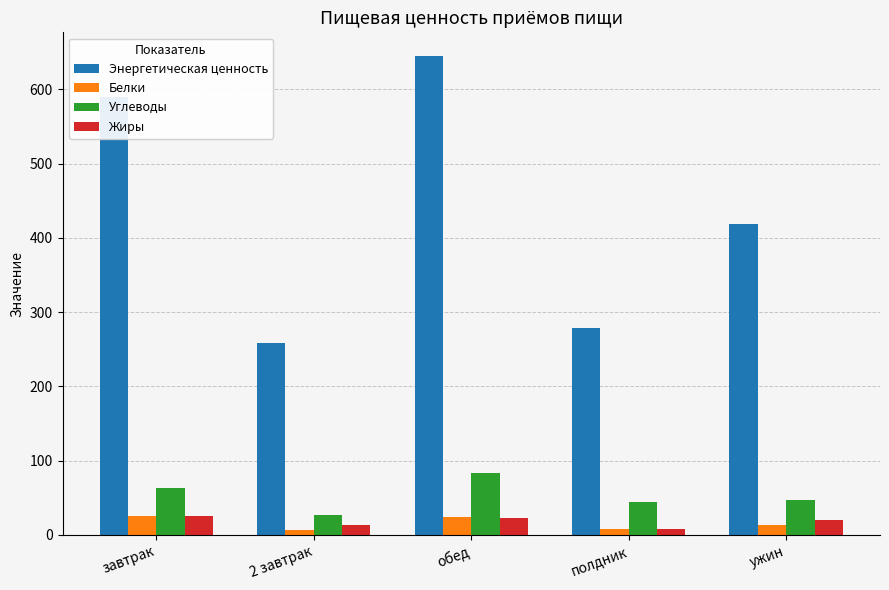

How many bars are there in each group?

4